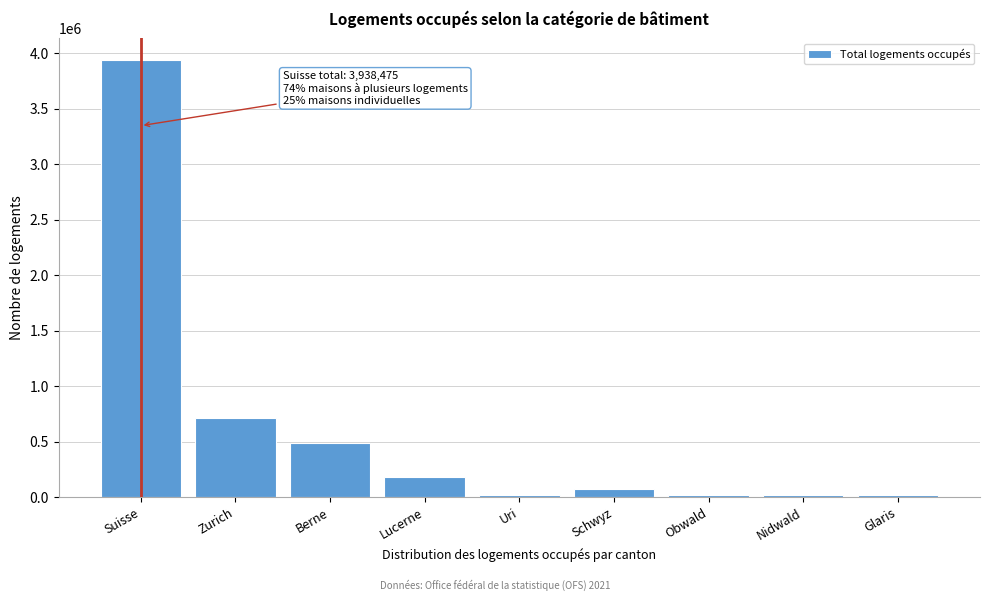

True or false: the data shows 490430 at Berne.

True